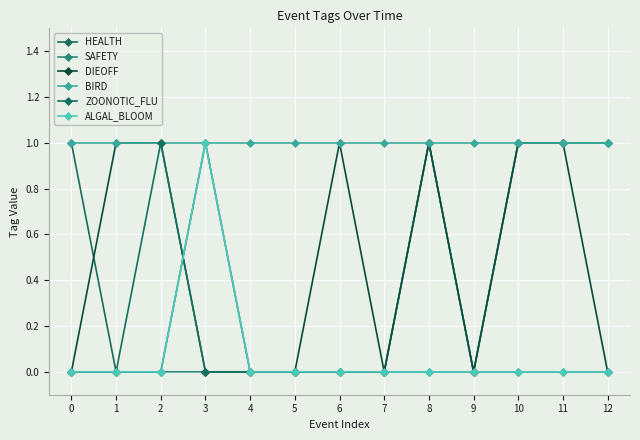

Does the chart have visible grid lines?

Yes